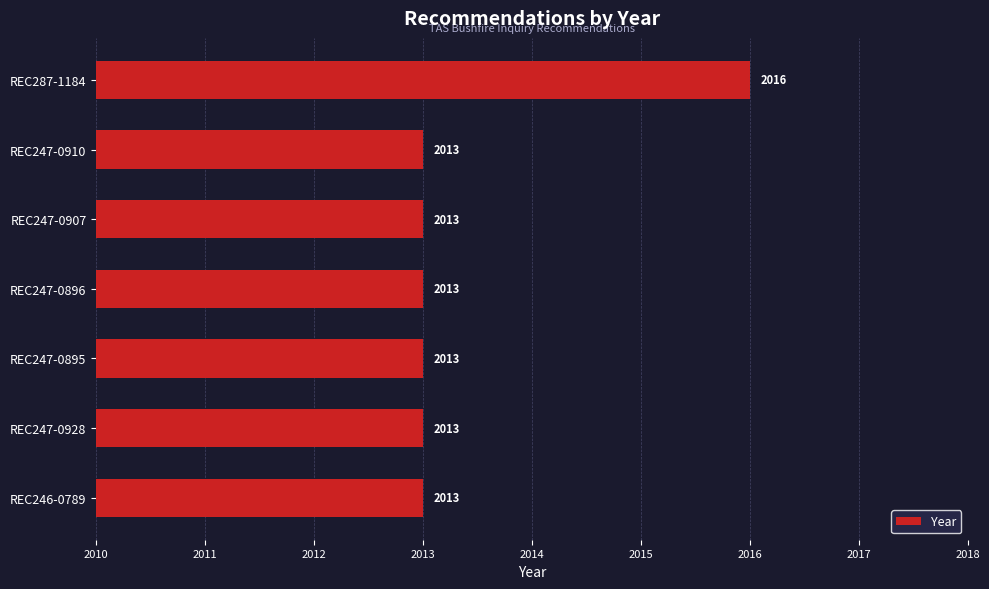

Approximately how many times larger is the value at REC247-0895 compared to REC247-0907?

1.0